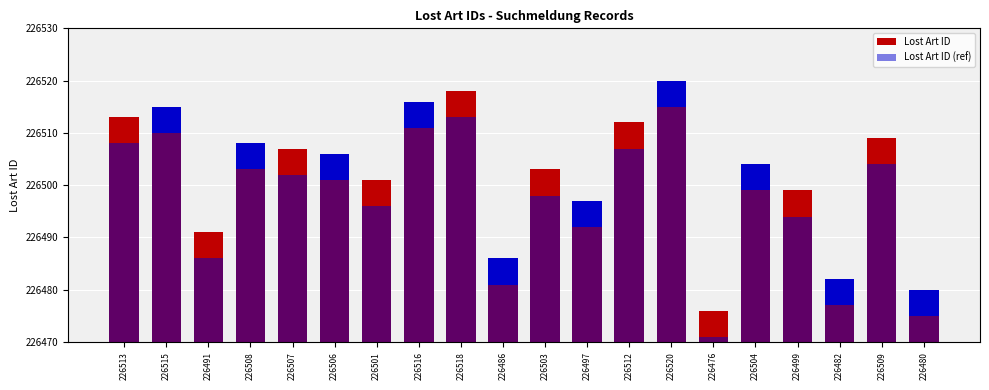

What is the label of the 14th bar from the right?

226501